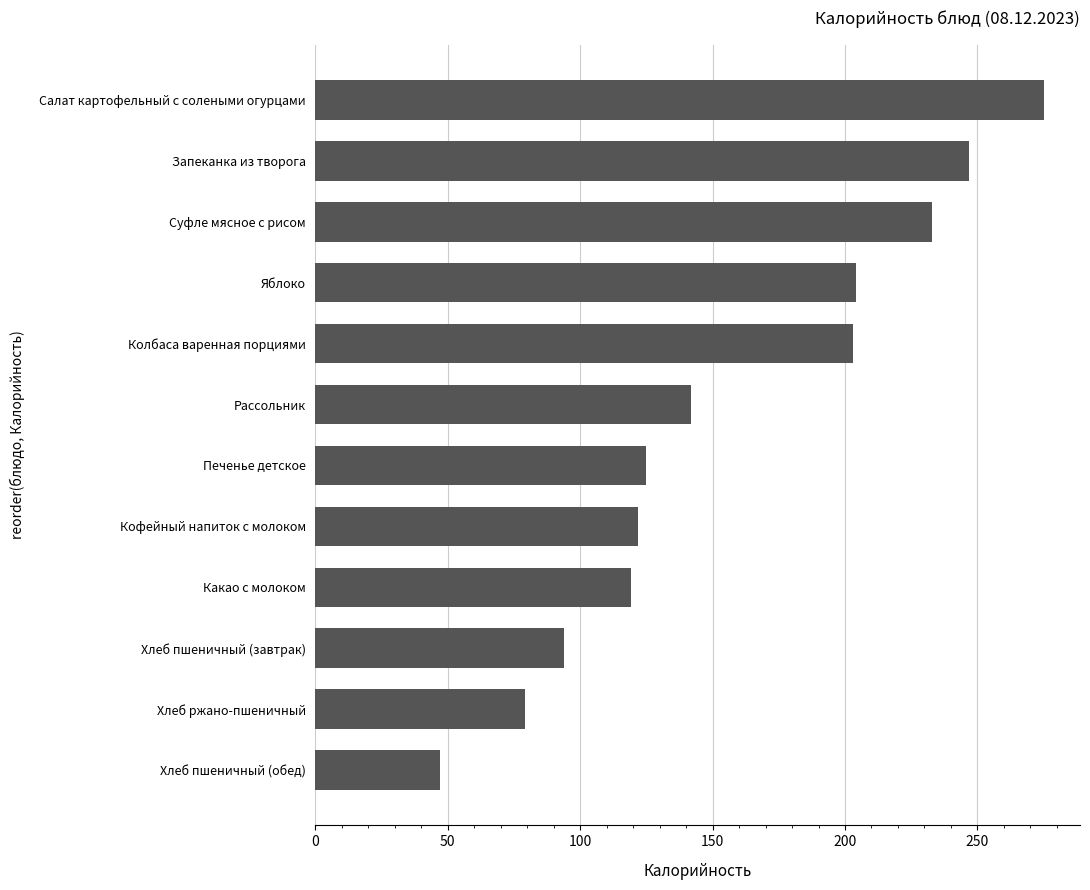

Count the number of categories in the chart.

12